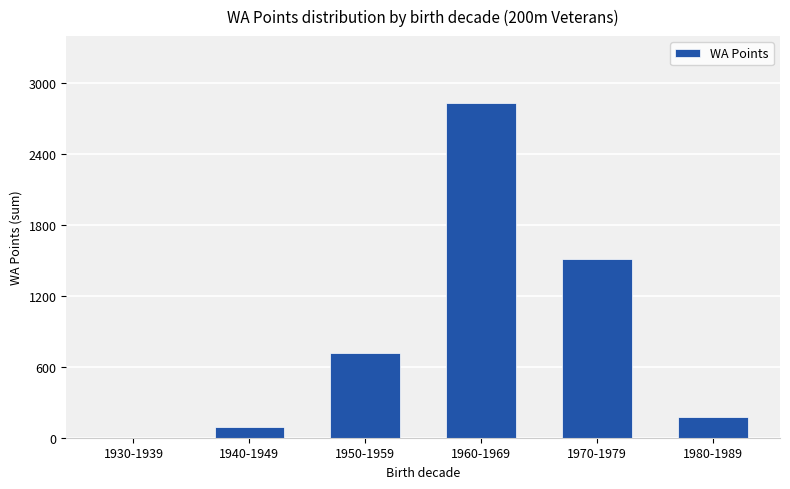

Where is the data nearest to the value 1415?

1970-1979